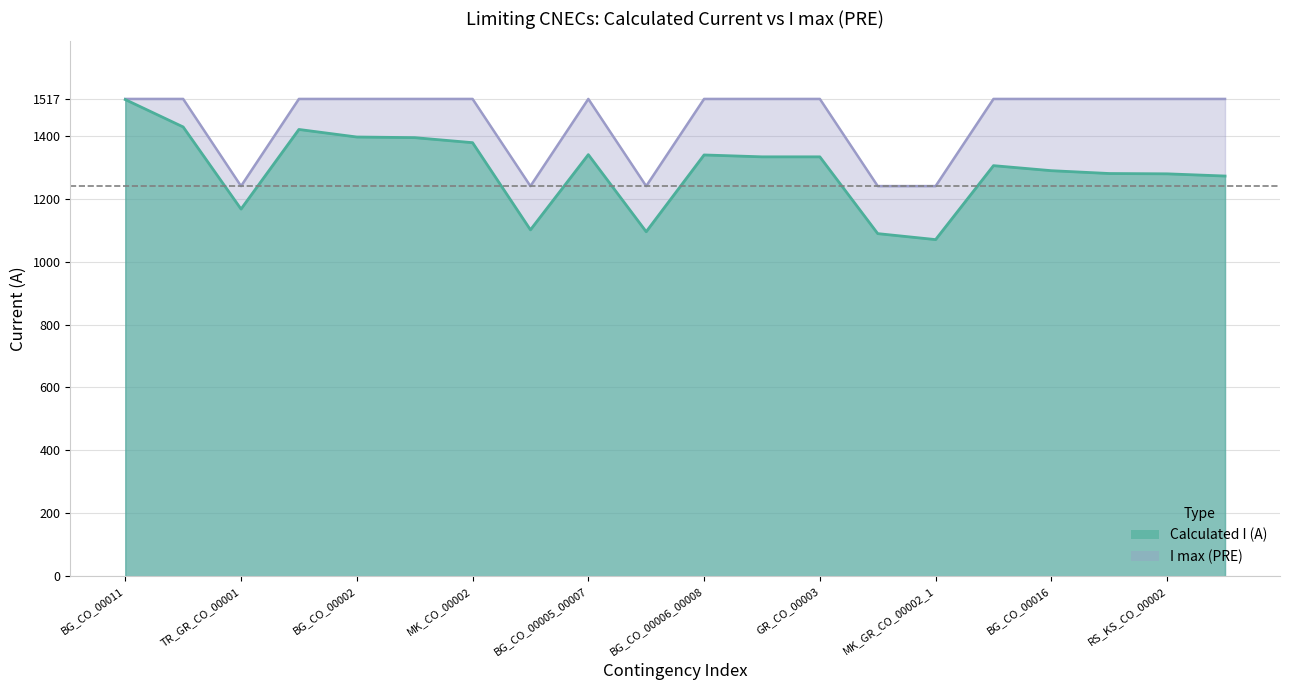

What is the label of the 16th point from the right?

BG_CO_00002